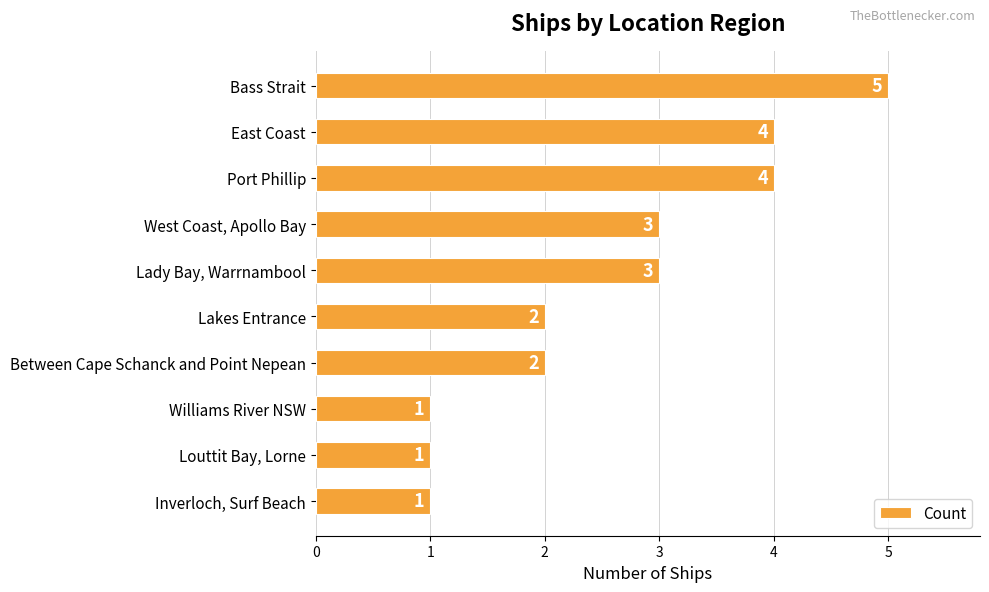

Is it true that the value at Louttit Bay, Lorne is 1?

True